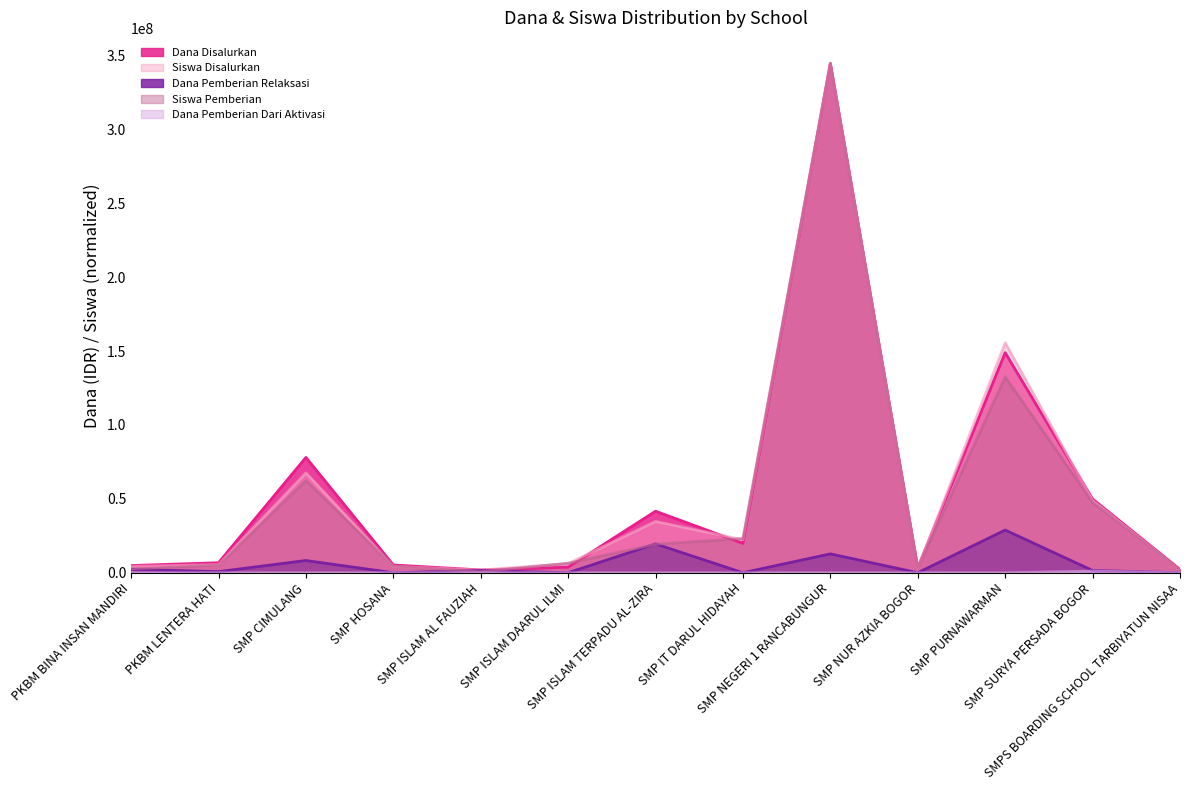

True or false: Dana Pemberian Dari Aktivasi and Dana Pemberian Relaksasi intersect in this chart.

False